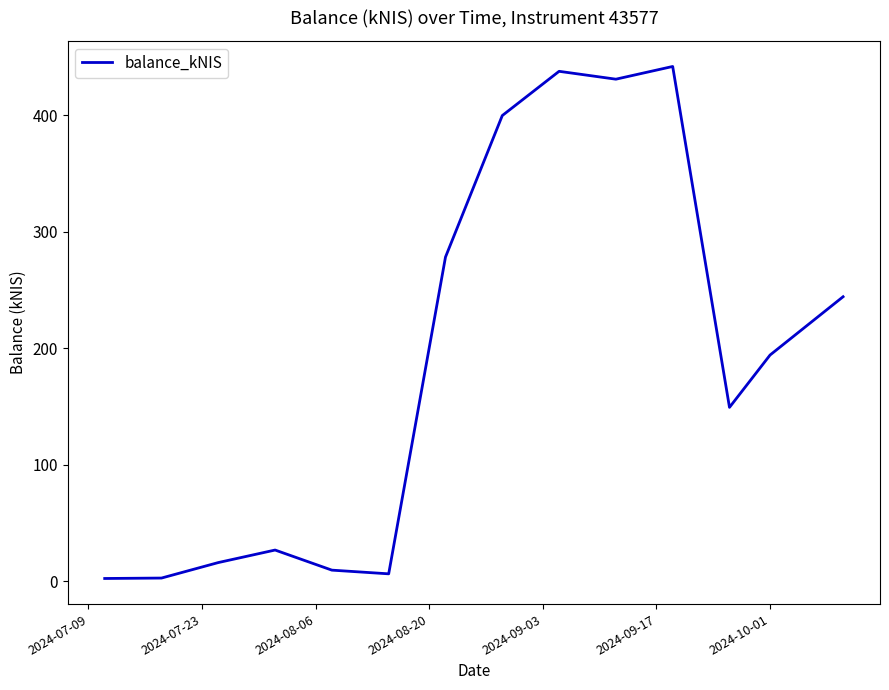

What is the difference between the maximum and minimum values?

439.9